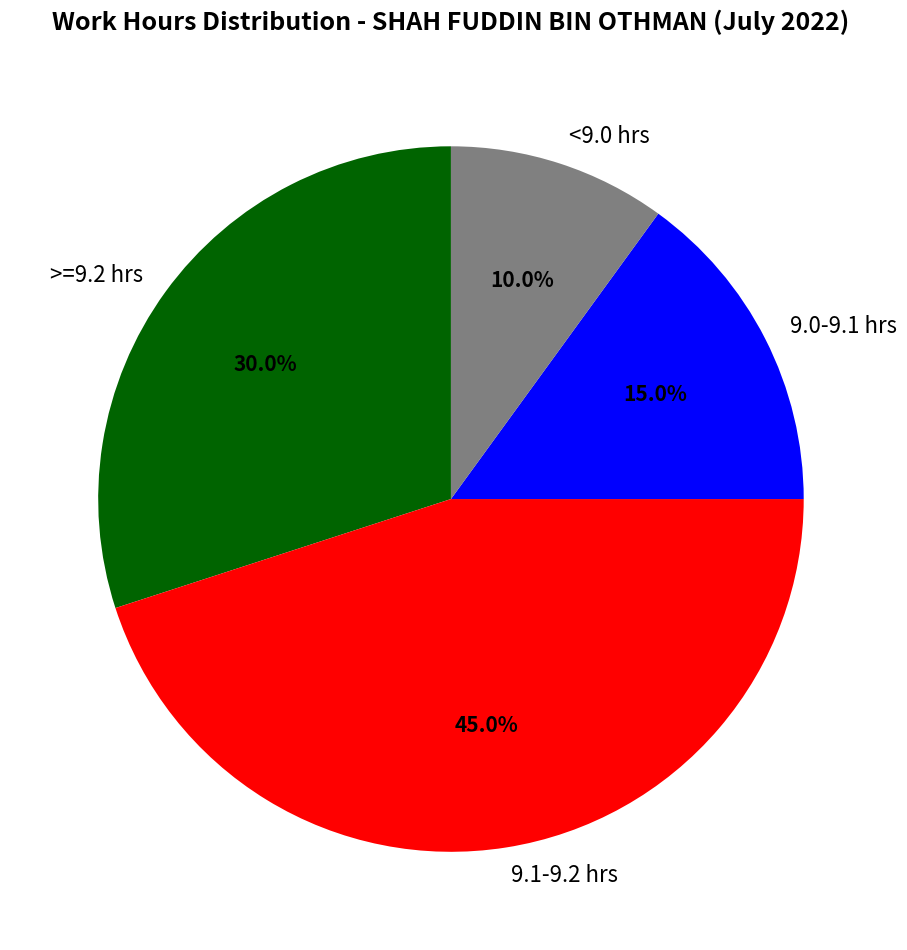

Which category has the biggest portion of the pie?

9.1-9.2 hrs